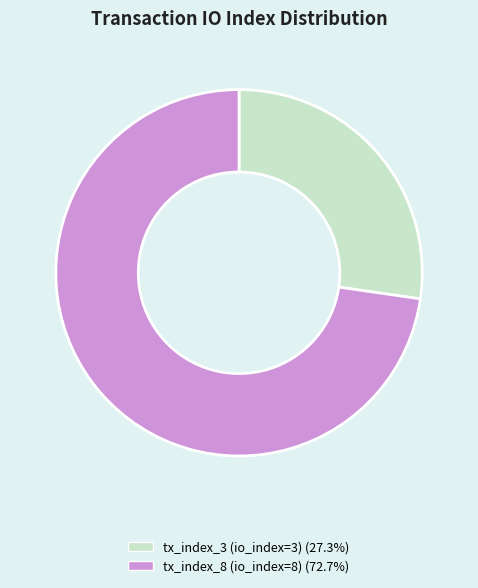

Between tx_index_3 (io_index=3) and tx_index_8 (io_index=8), which is larger?

tx_index_8 (io_index=8)